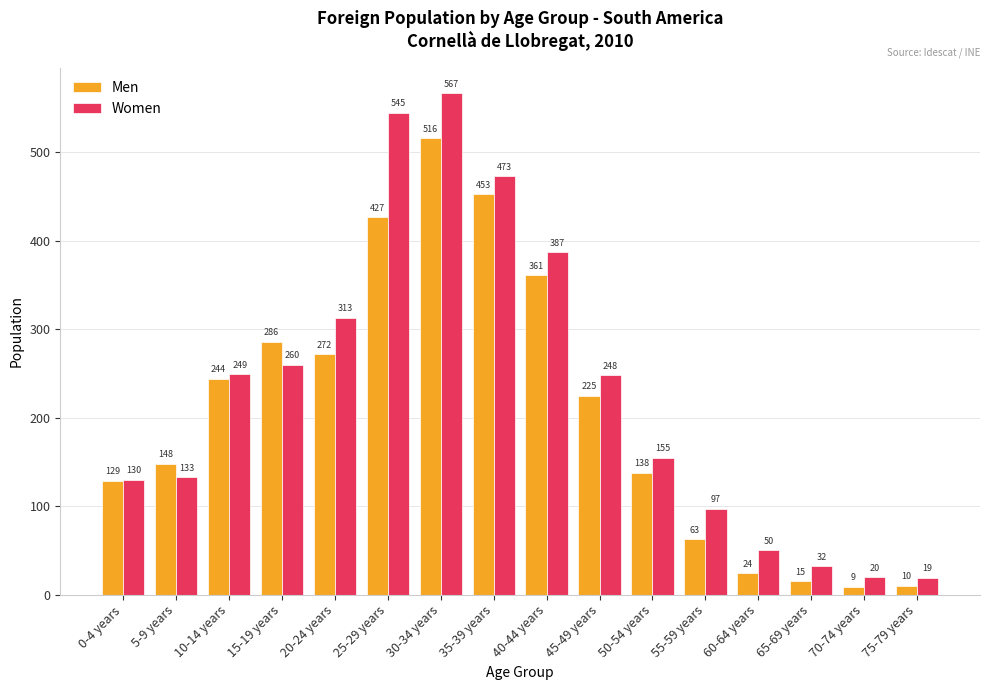

What is the value of the Women bar at the 6th from the left?

545